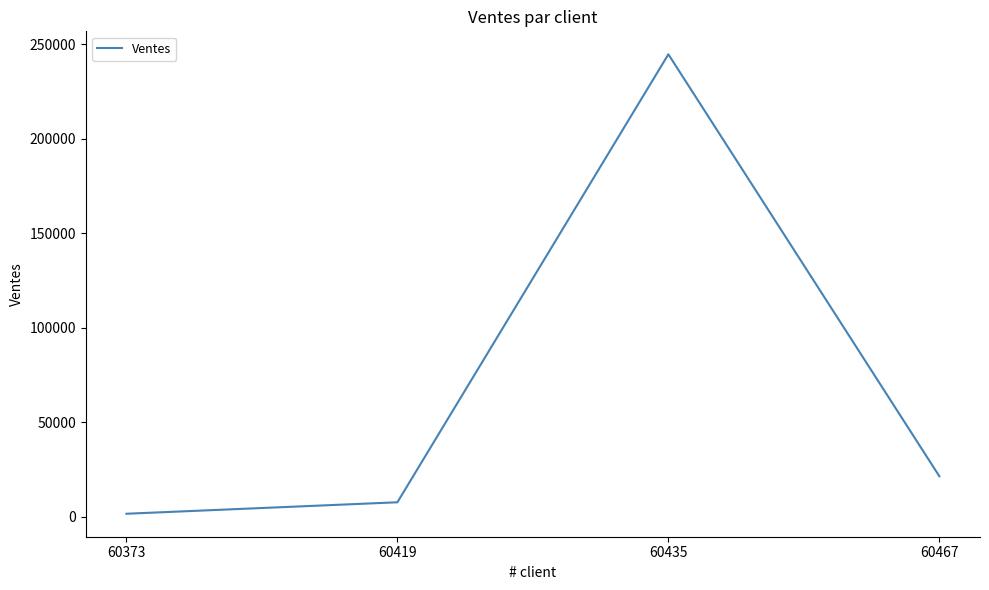

What is the difference between the values at 60467 and 60373?

19834